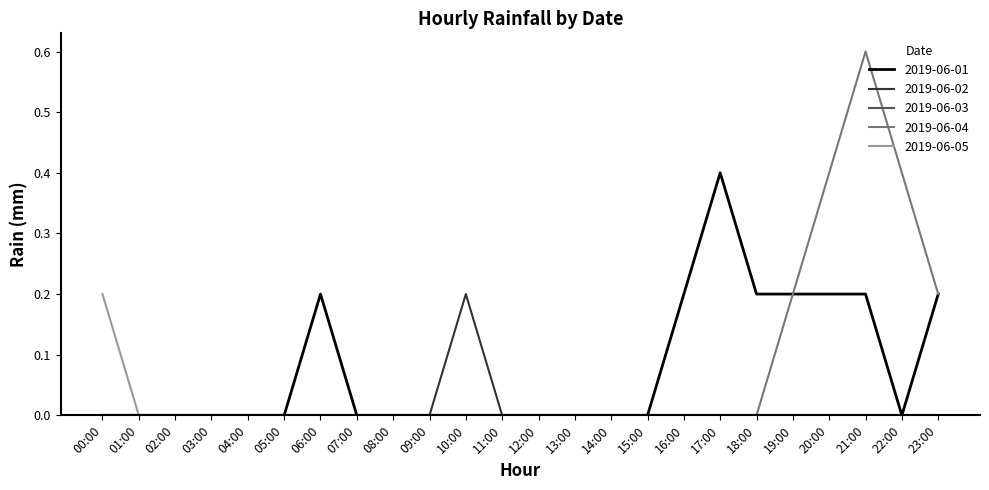

What is the difference between the highest and lowest values at 20:00?

0.4